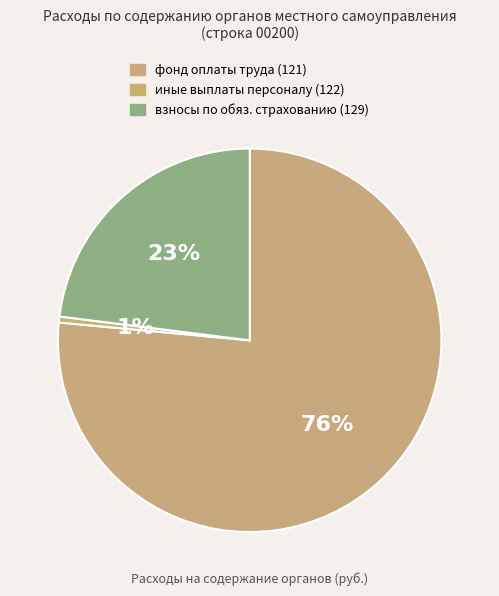

Count the number of slices in the pie.

3